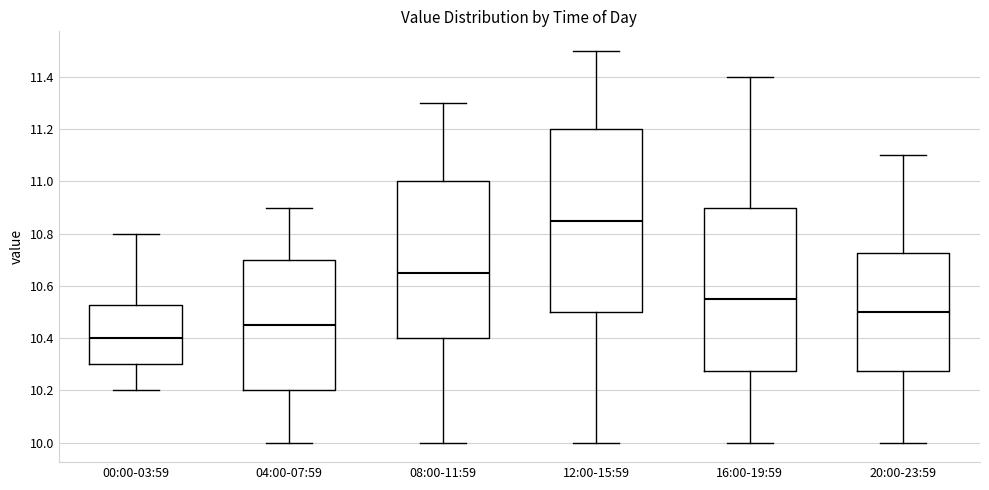

Where is the lower edge of the box for 00:00-03:59 on the y-axis? The values are not printed on the chart, so give them approximately, as read against the axis.

10.30